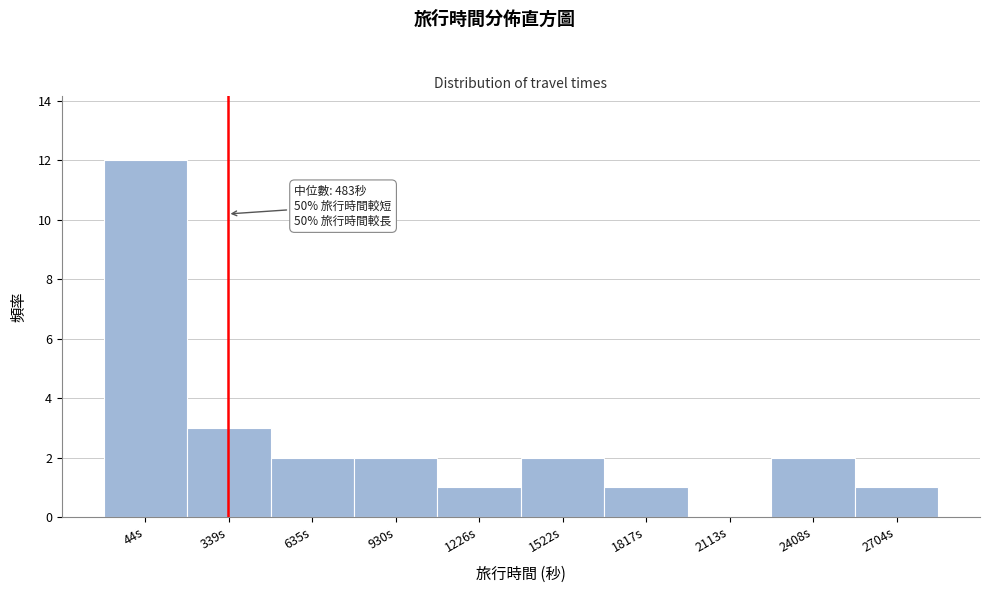

Reading left to right, list all the values displayed in this chart.

44s=12	339s=3	635s=2	930s=2	1226s=1	1522s=2	1817s=1	2113s=0	2408s=2	2704s=1